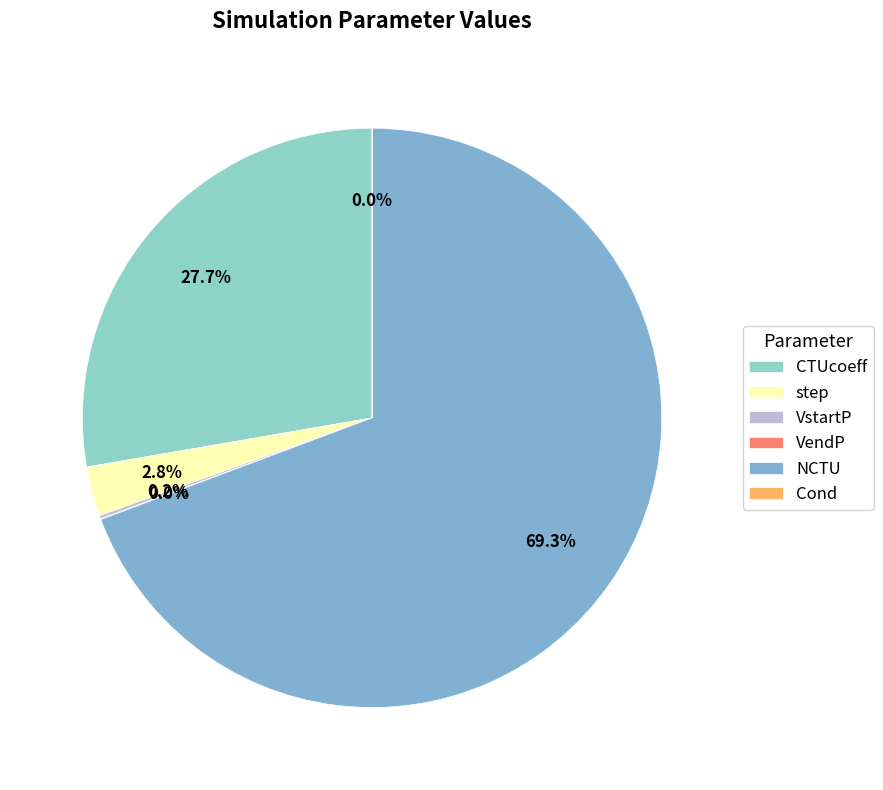

Which slice is the largest?

NCTU